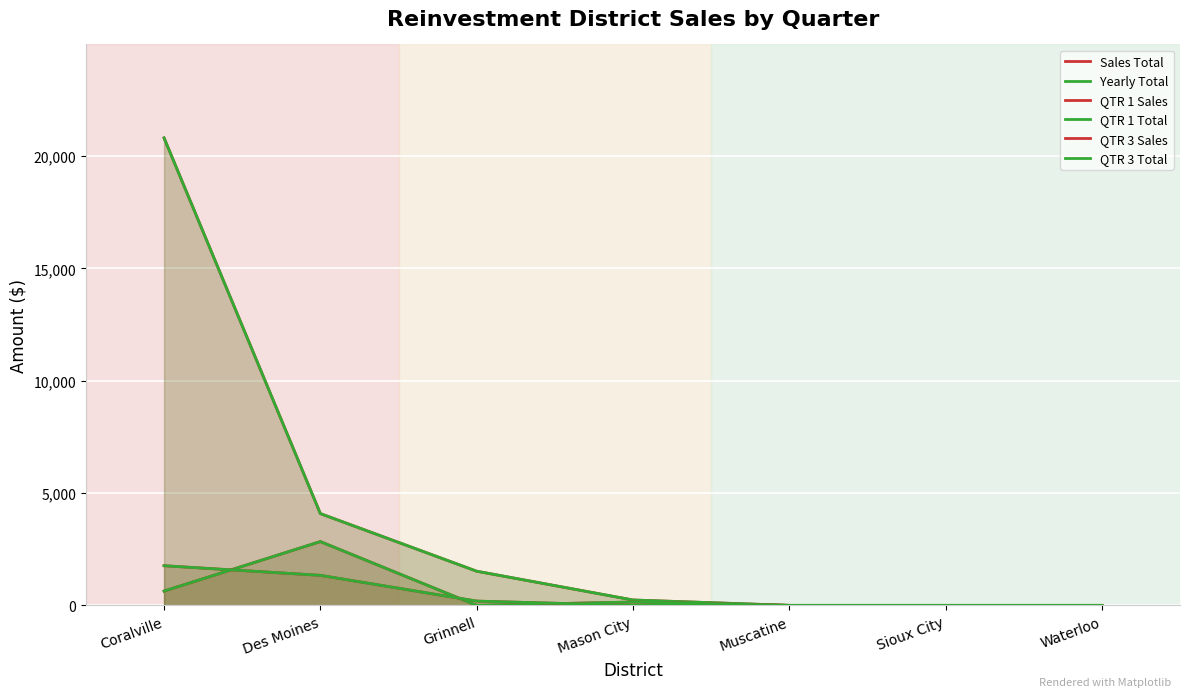

Which series changed the most between Grinnell and Waterloo?

Sales Total